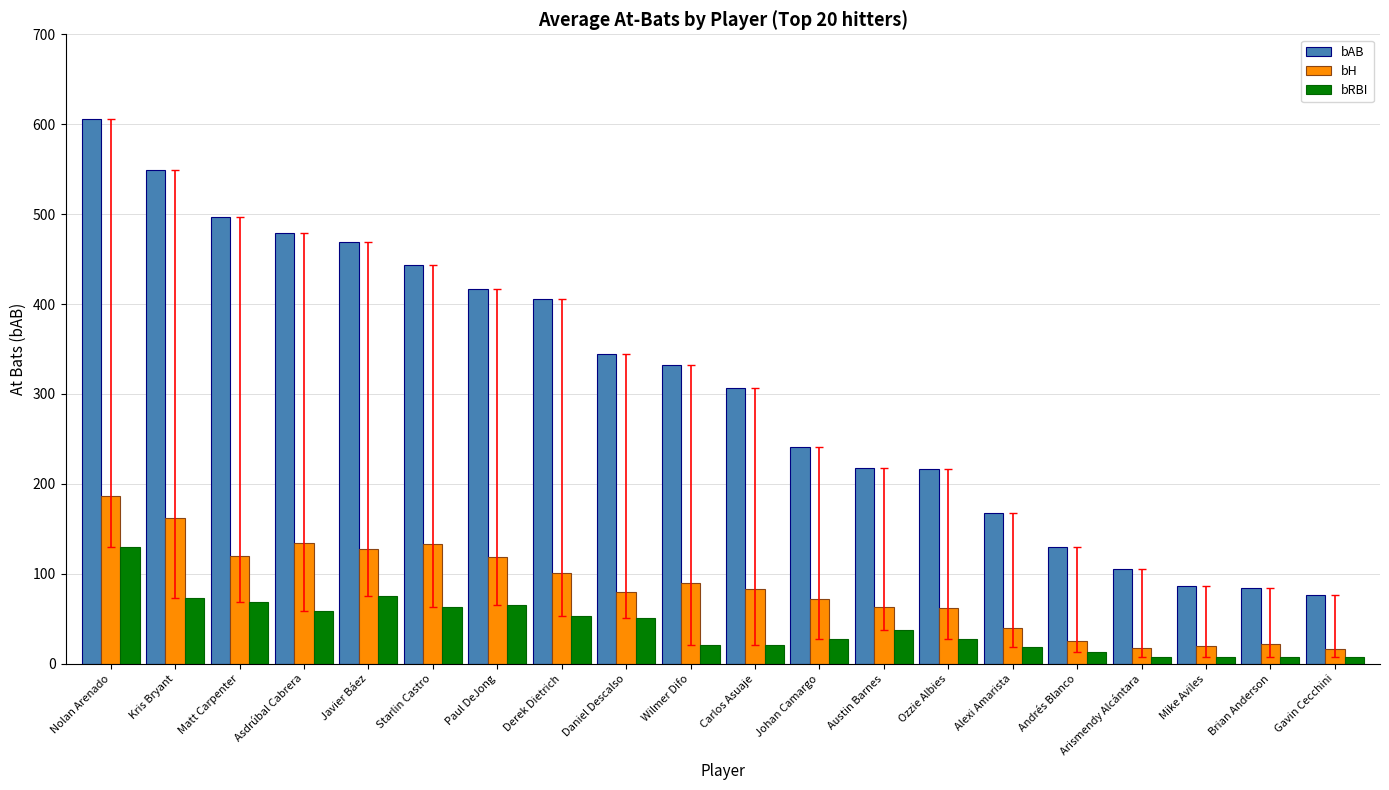

What is the total value across all series at Starlin Castro?

639